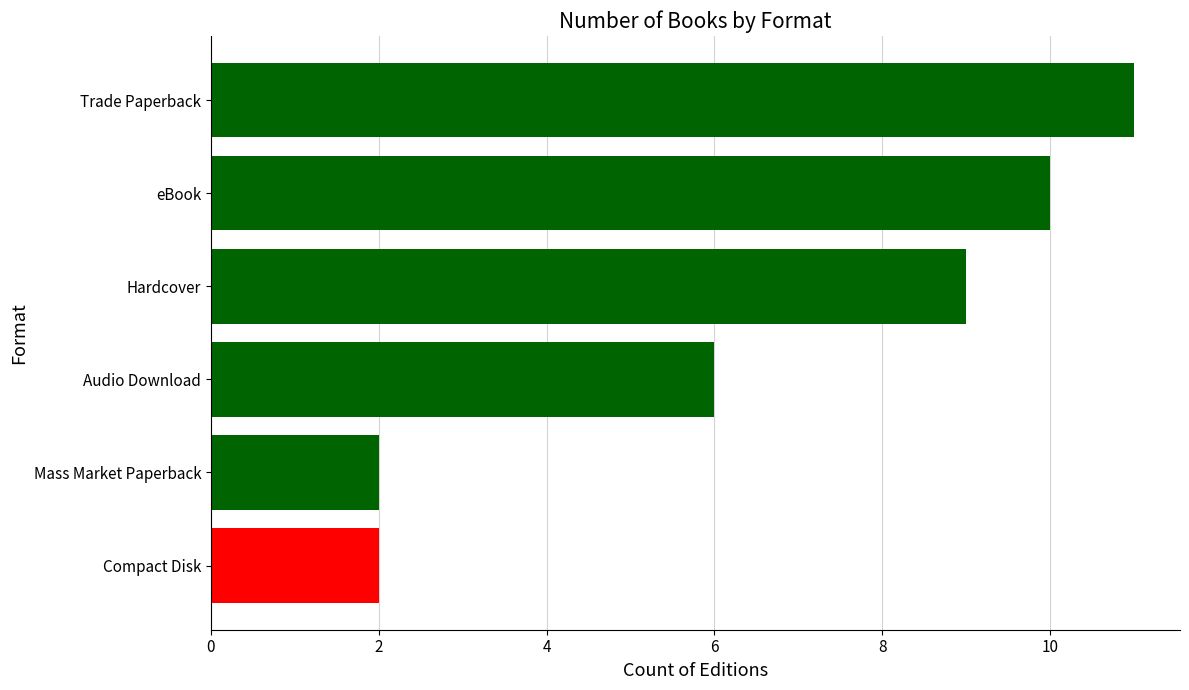

Are the bars horizontal?

Yes